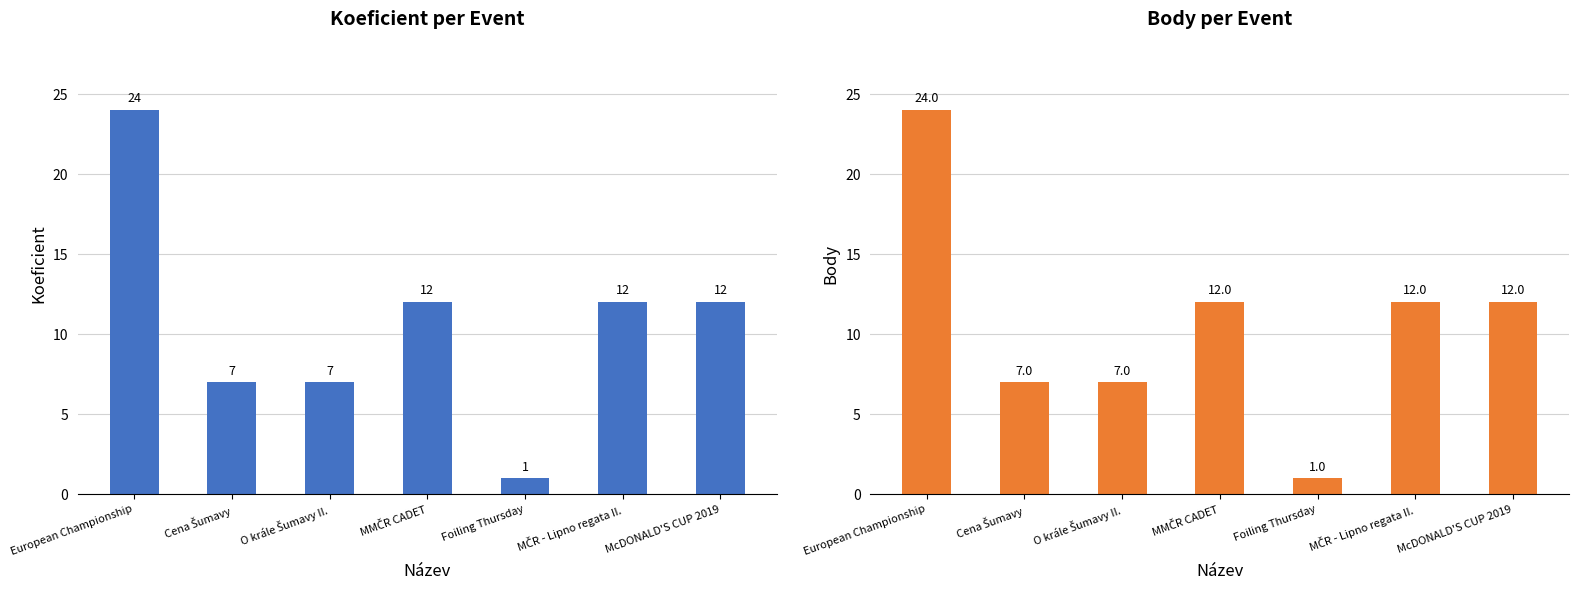

Which series has the largest total across all categories?

Koeficient